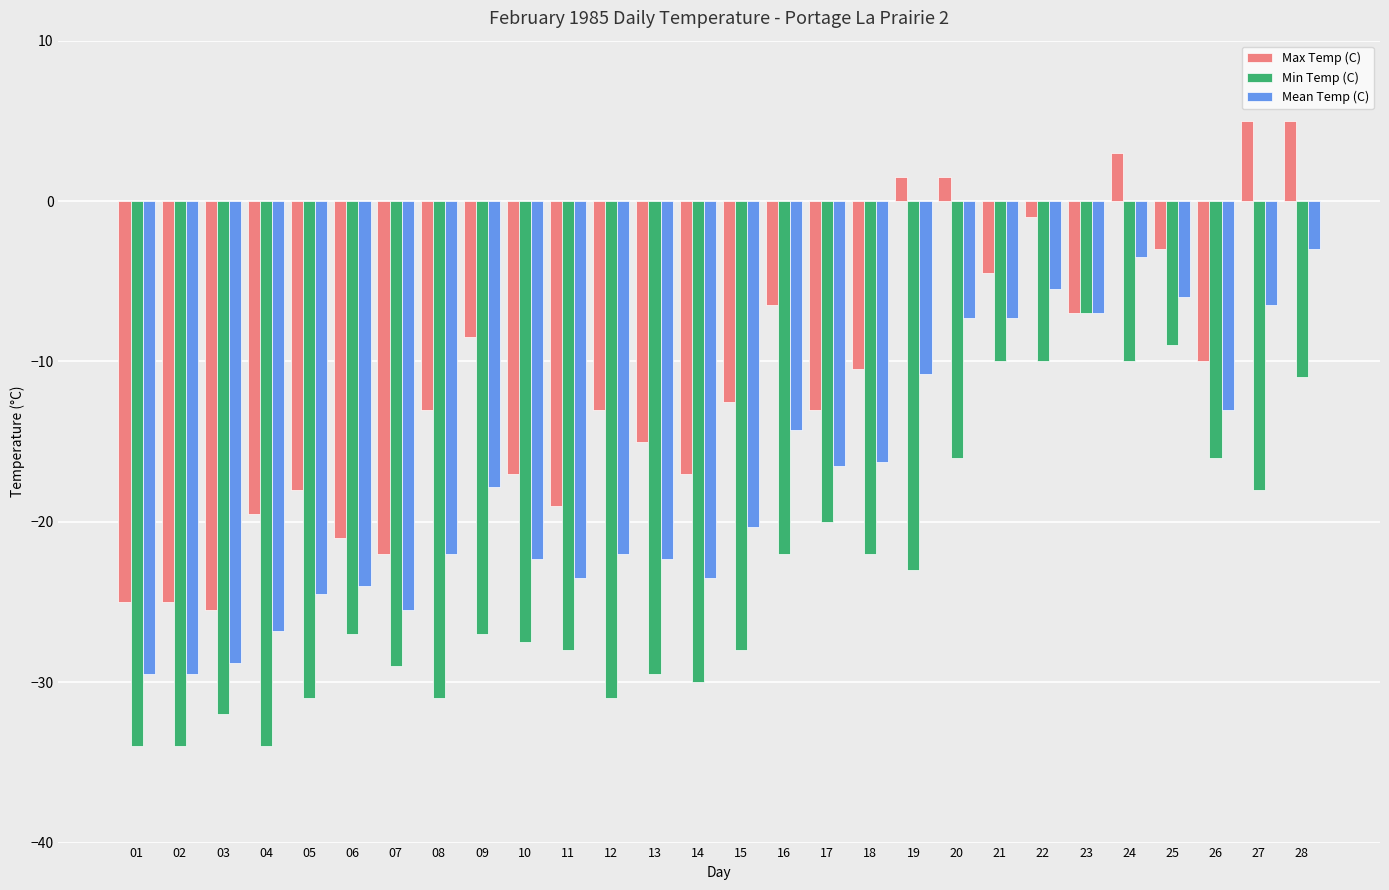

Which category has the lowest value in the Max Temp (C) series?

03